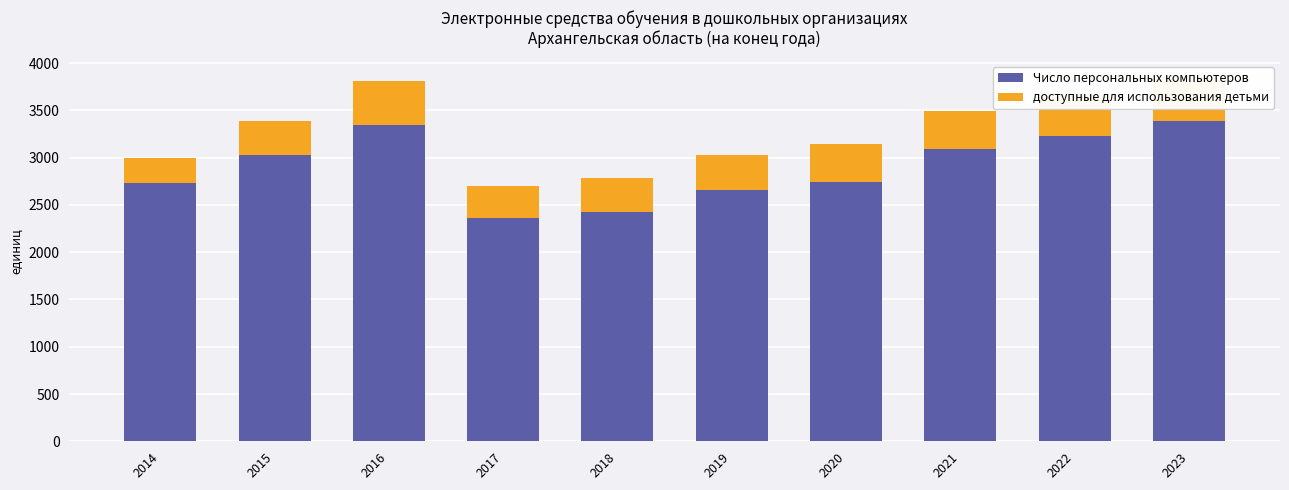

Count the number of categories in the chart.

10